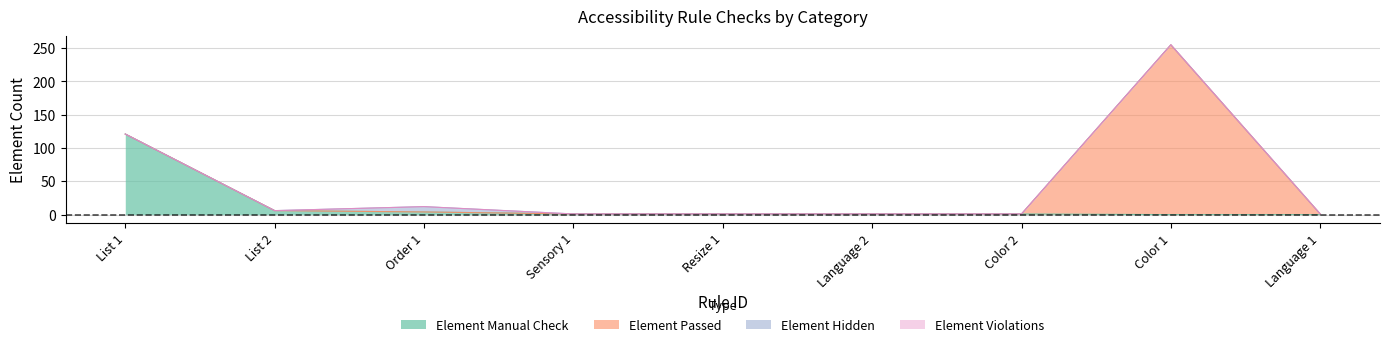

List the labels in order of Element Violations value, smallest first.

List 1, List 2, Order 1, Sensory 1, Resize 1, Language 2, Color 2, Color 1, Language 1